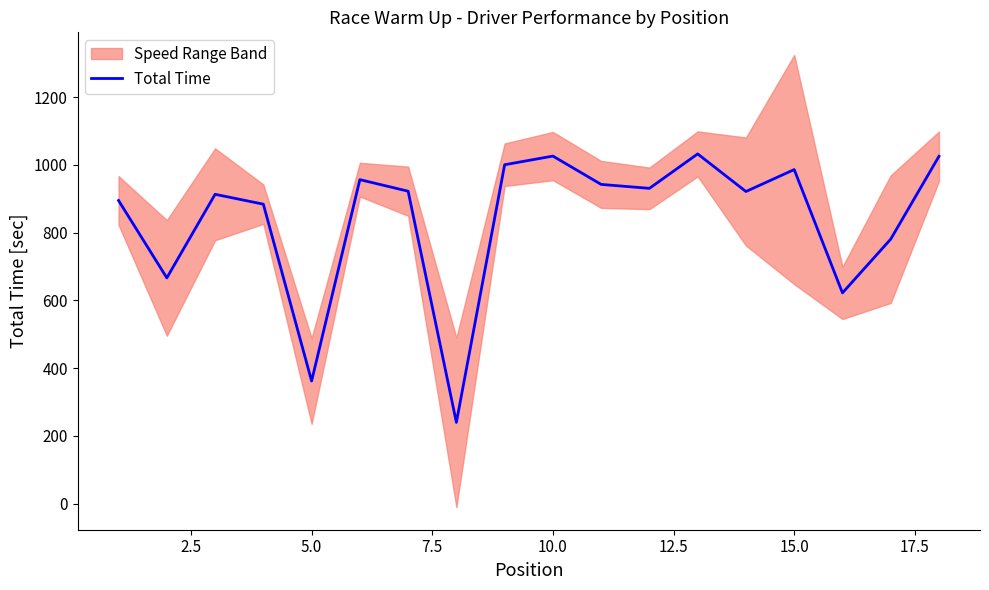

What is the value of the 12th point from the left?

930.8